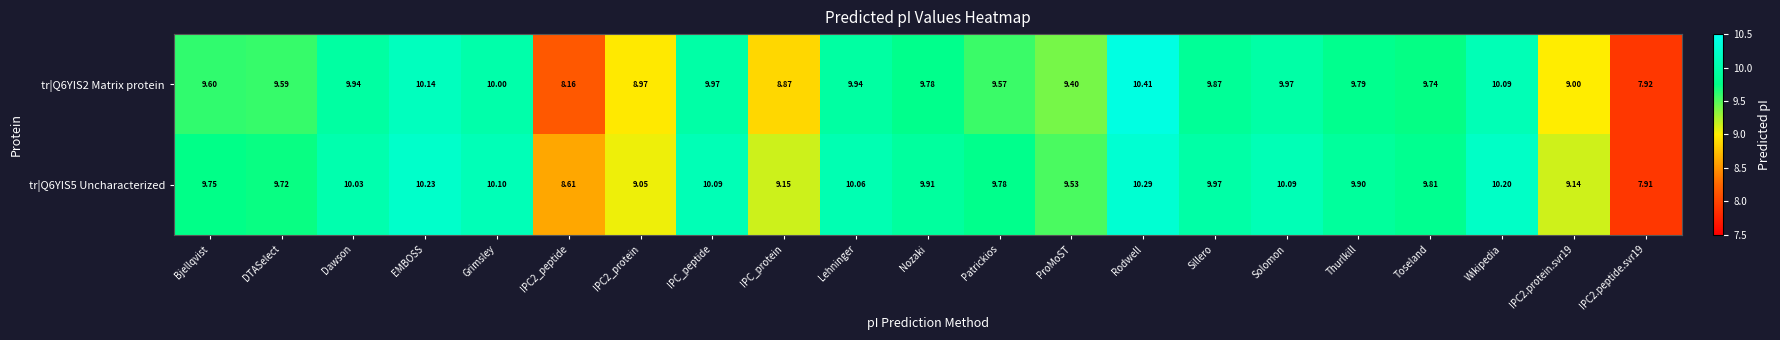

At which category is the sum across all series the highest?

Rodwell